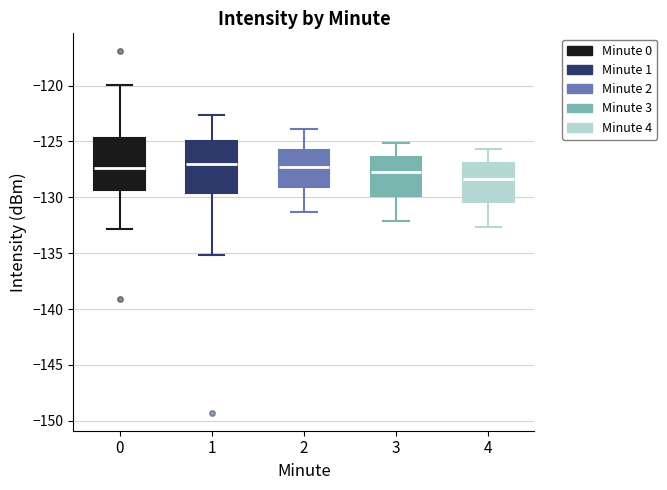

Reading left to right, read every box against the y-axis: the position of its median line, the range the box covers, and the ends of its whiskers. The values are not printed on the chart, so give them approximately, as read against the axis.

0: median -127.5, box -129.5 to -124.5, whiskers -133.0 to -120.0
1: median -127.0, box -129.5 to -125.0, whiskers -135.0 to -122.5
2: median -127.0, box -129.0 to -125.5, whiskers -131.5 to -124.0
3: median -127.5, box -130.0 to -126.5, whiskers -132.0 to -125.0
4: median -128.5, box -130.5 to -127.0, whiskers -132.5 to -125.5